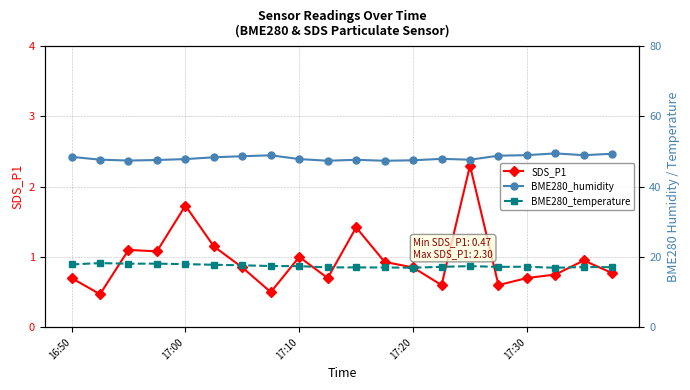

True or false: SDS_P1 has more than 0 points higher than both neighbors.

True